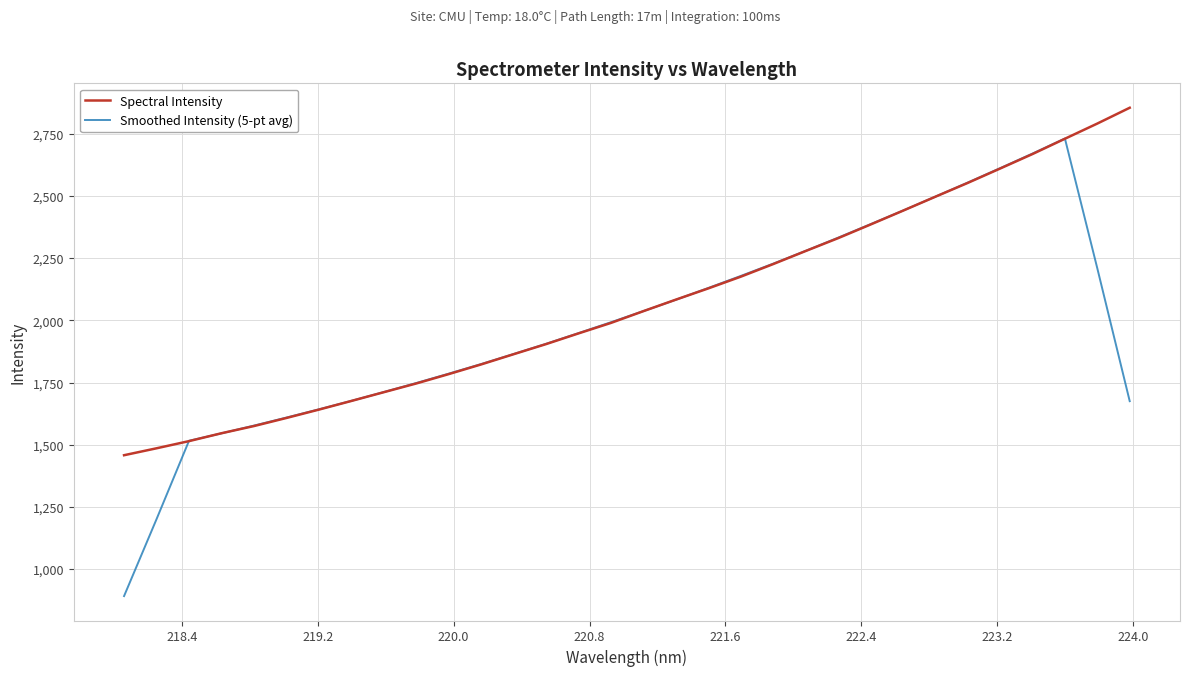

True or false: Smoothed Intensity (5-pt avg) has more than 0 points higher than both neighbors.

True